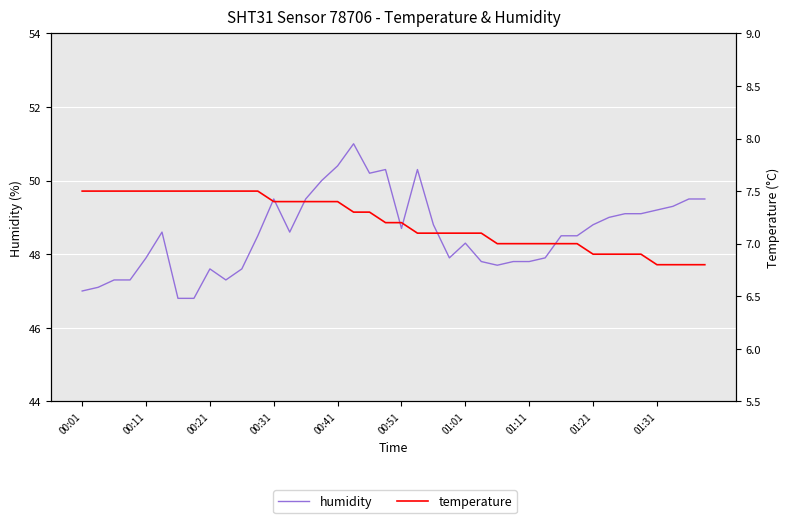

How many interior local valleys does the humidity series have?

6